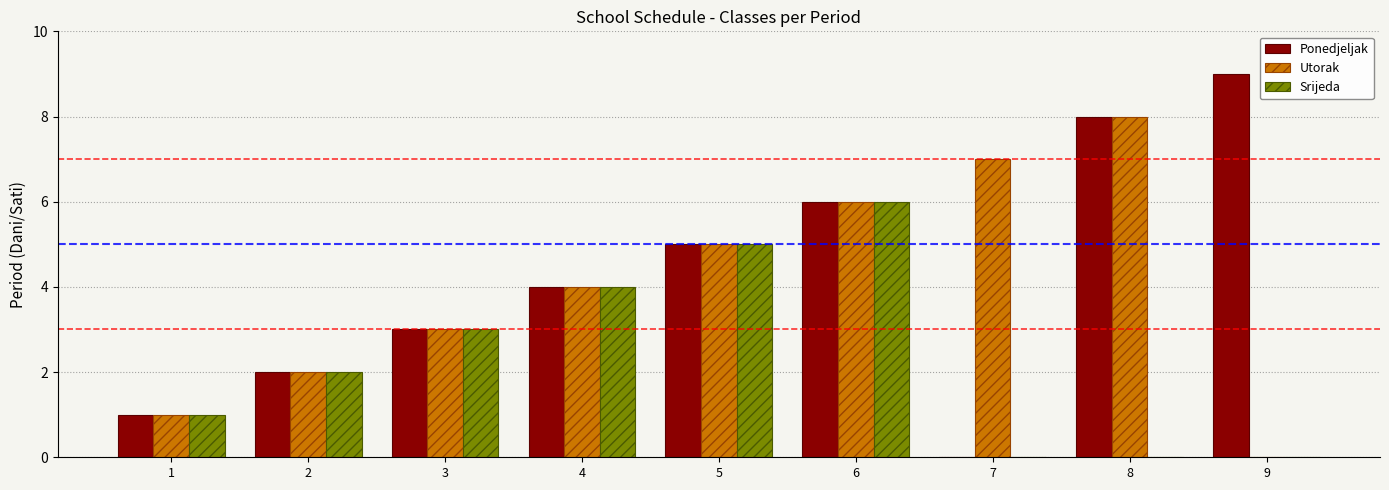

Which series has the largest total across all categories?

Ponedjeljak